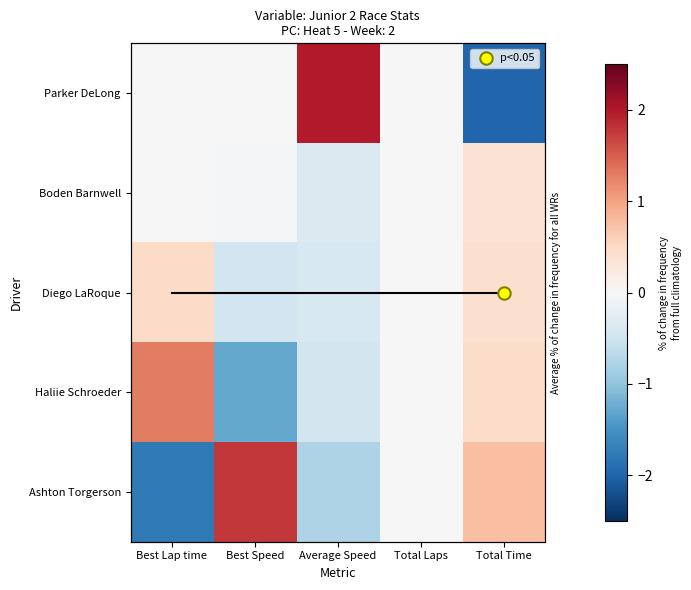

At Total Laps, list the series in order from largest to smallest.

Parker DeLong, Boden Barnwell, Diego LaRoque, Haliie Schroeder, Ashton Torgerson